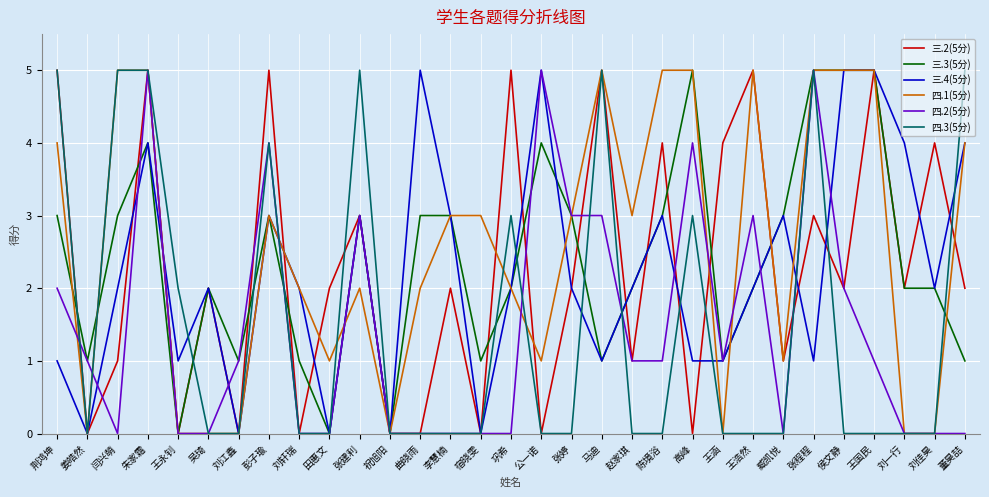

Which series ends up on top after the final intersection of 四.2(5分) and 四.1(5分)?

四.1(5分)